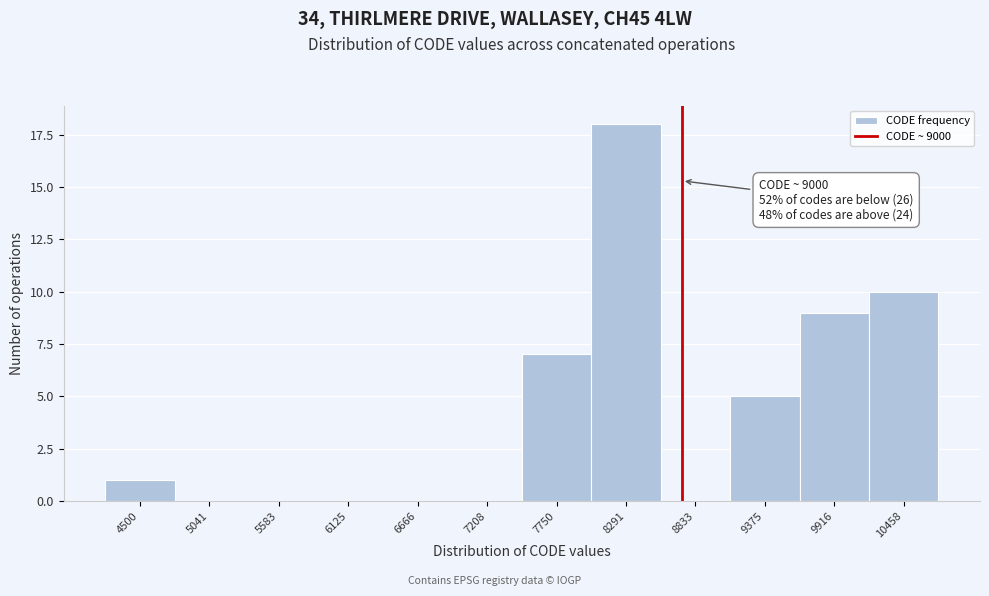

Reading left to right, transcribe all the data shown in this chart.

4500=1	5041=0	5583=0	6125=0	6666=0	7208=0	7750=7	8291=18	8833=0	9375=5	9916=9	10458=10